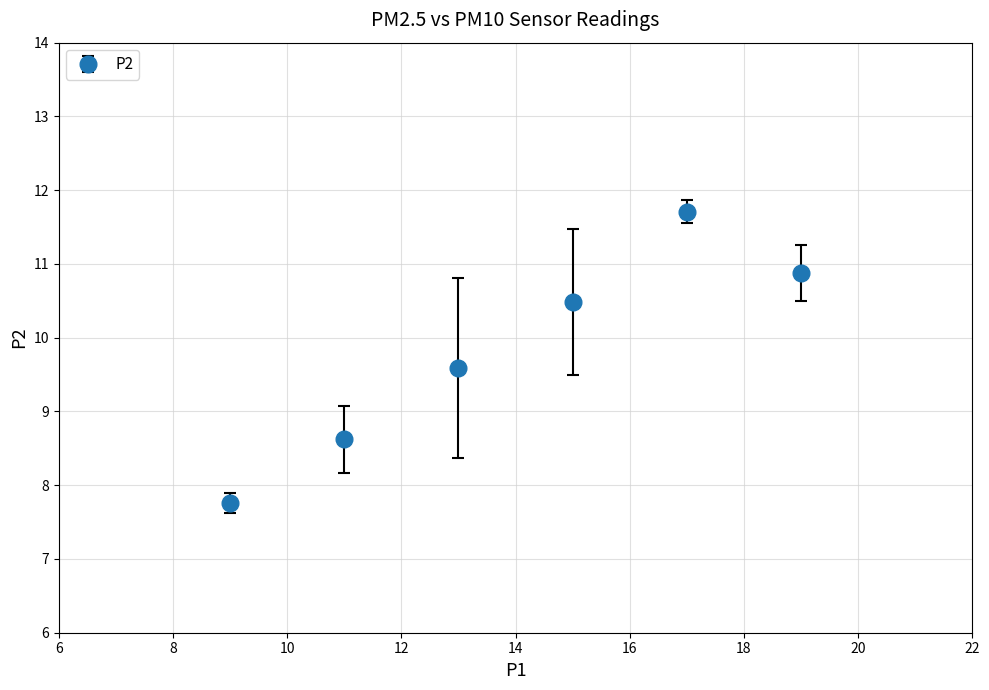

What is the maximum value shown in the chart?

11.7